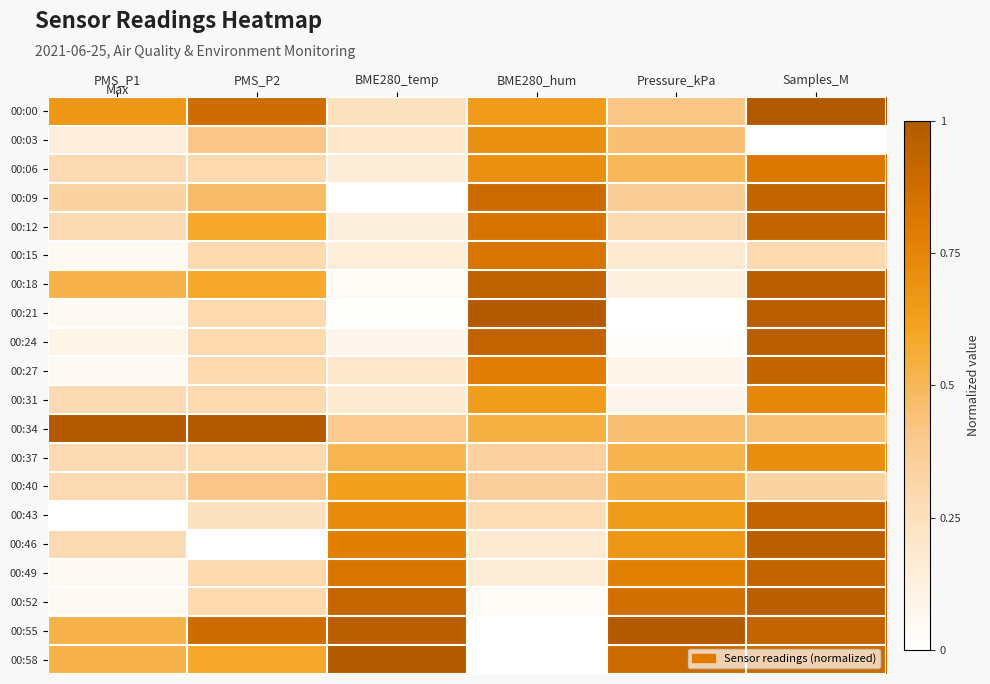

Between PMS_P1 and BME280_hum, which is larger?

PMS_P1